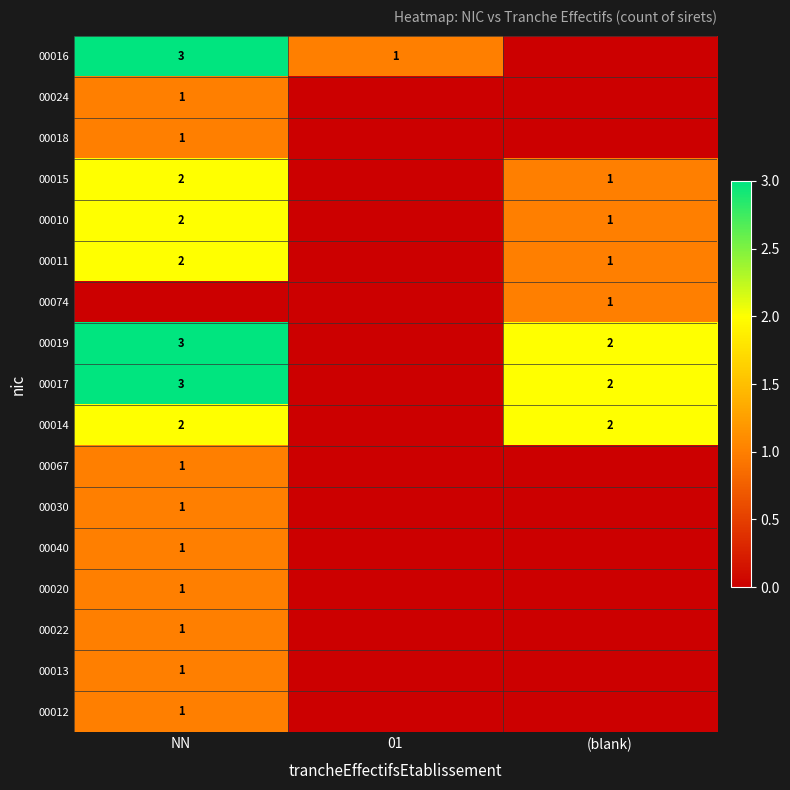

The 00019 series shows 4 at (blank). True or false?

False